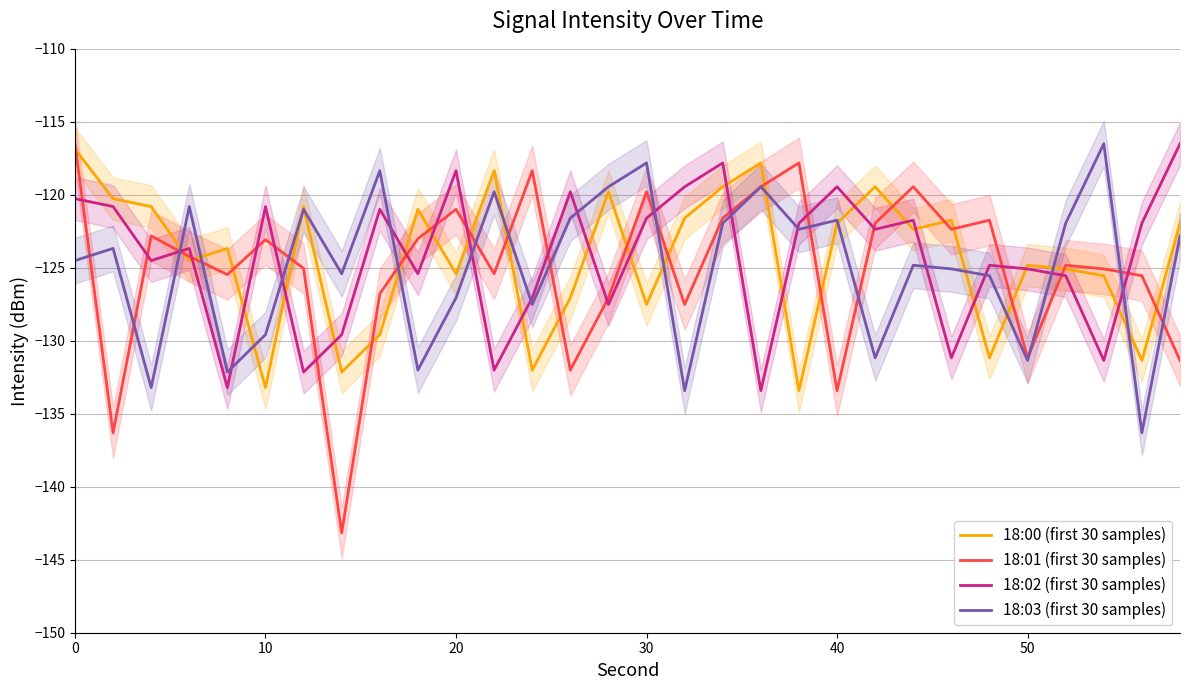

What is the highest value of the 18:02 (first 30 samples) series?

-116.5